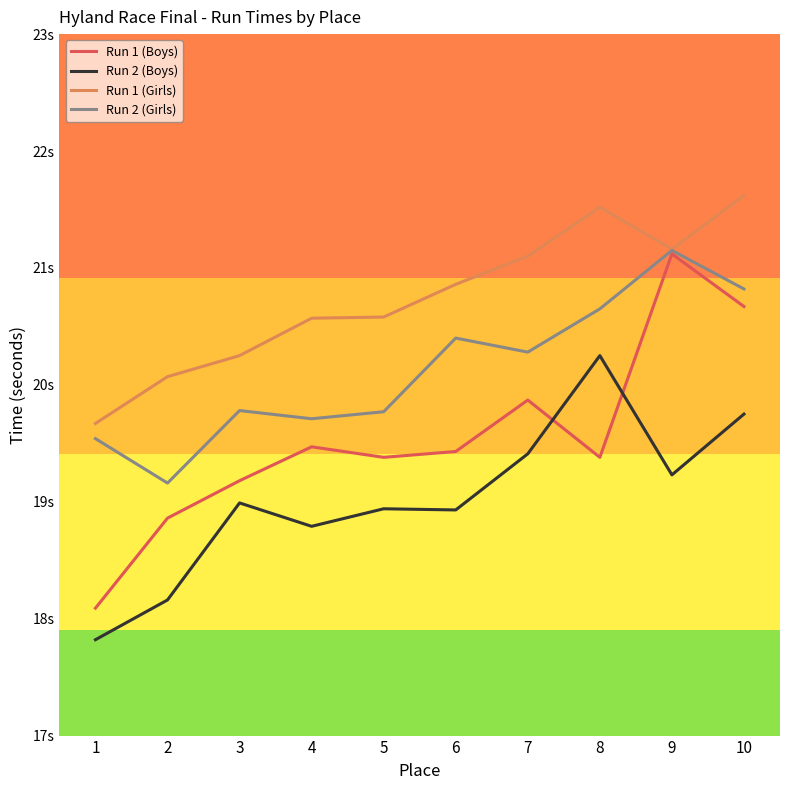

At which category is the sum across all series the highest?

10